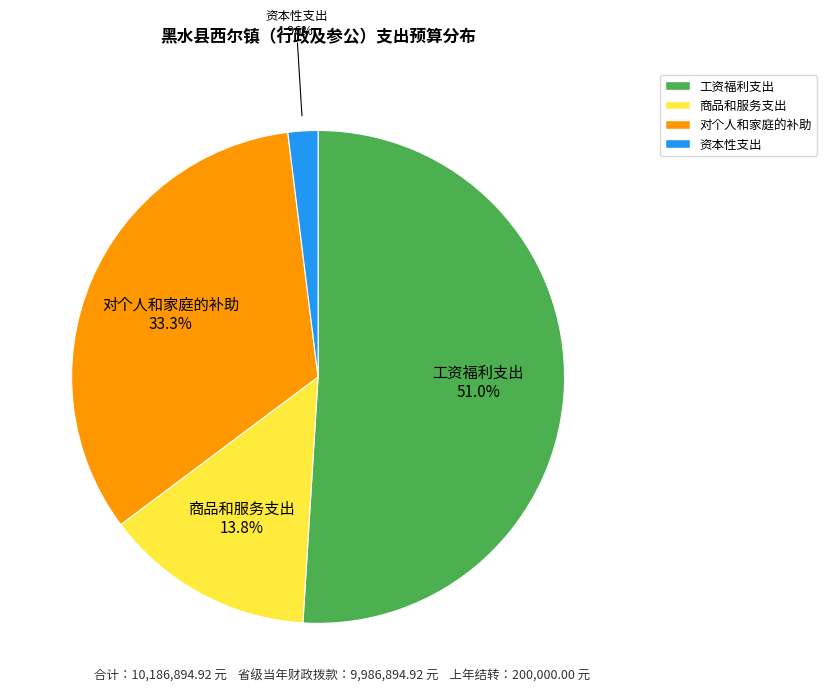

Rank the categories by value from lowest to highest.

资本性支出, 商品和服务支出, 对个人和家庭的补助, 工资福利支出